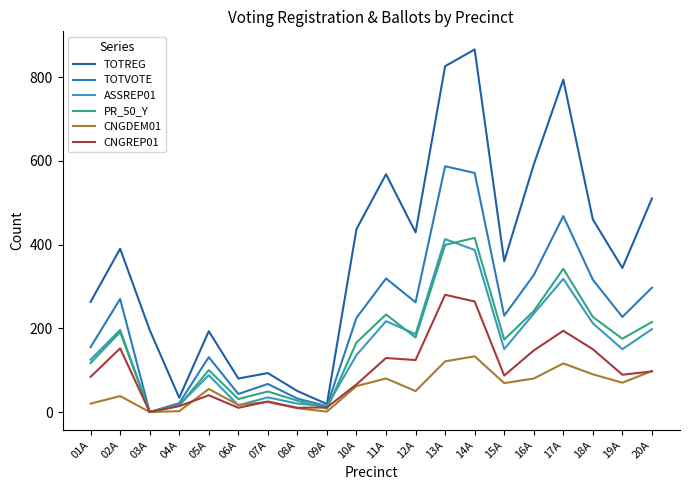

The PR_50_Y series shows 130 at 16A. True or false?

False